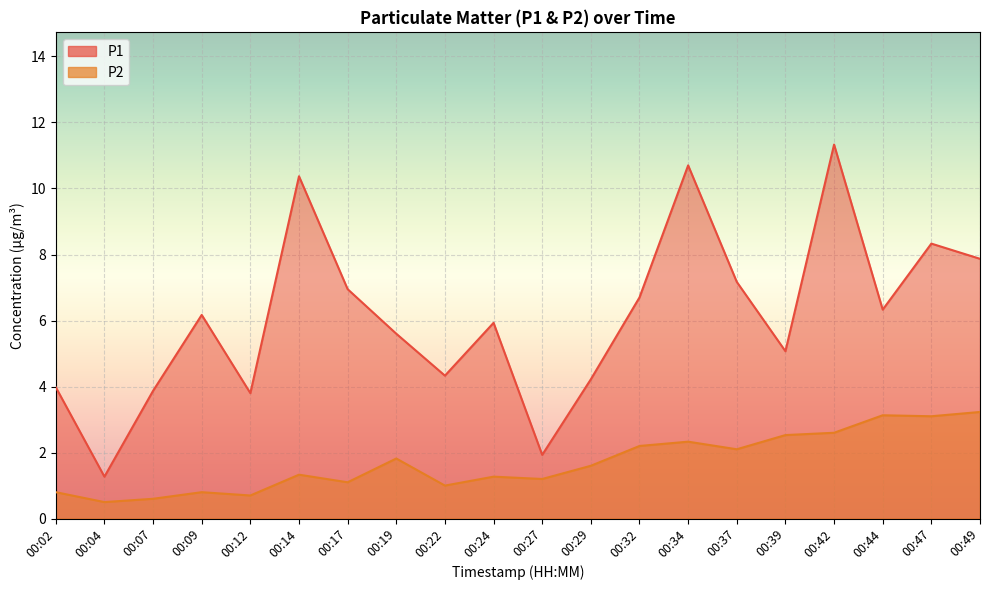

How many values in the P2 series exceed 1?

14